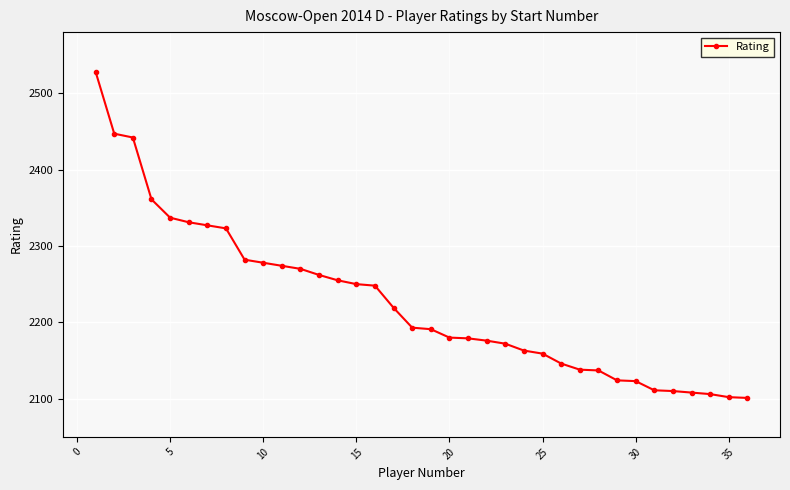

What is the average value?

2226